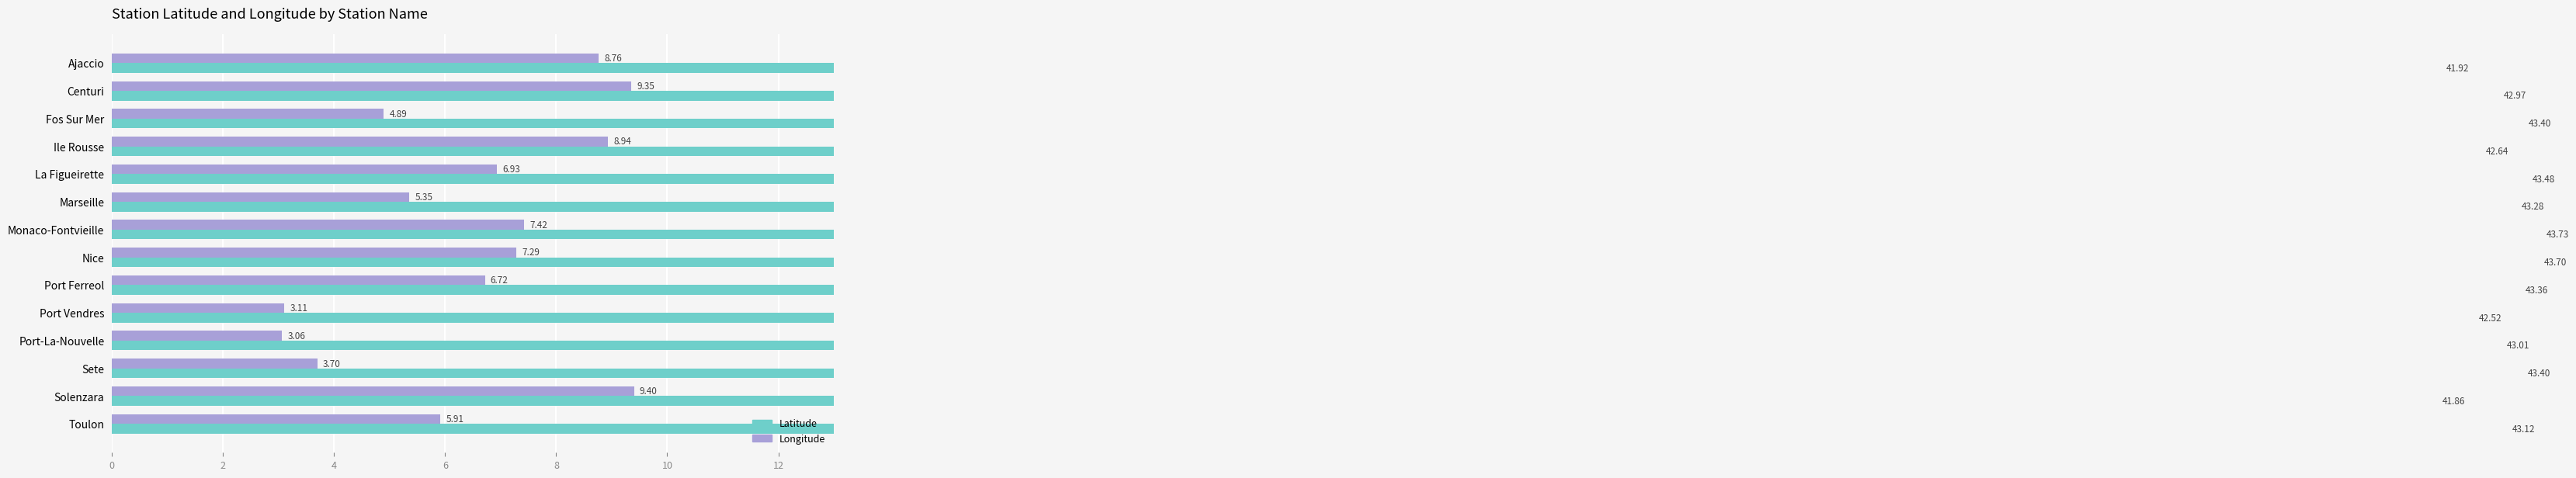

List the series in order of their overall mean, highest first.

Latitude, Longitude